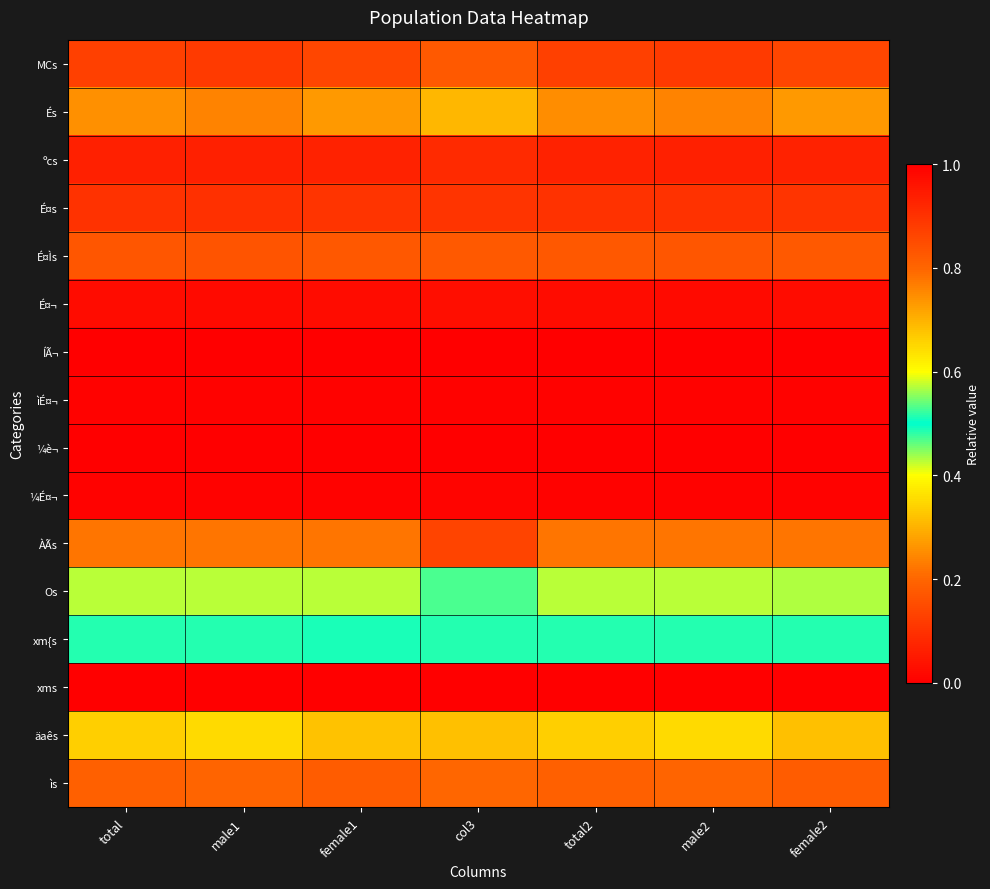

At how many categories does at least one series exceed 0?

7